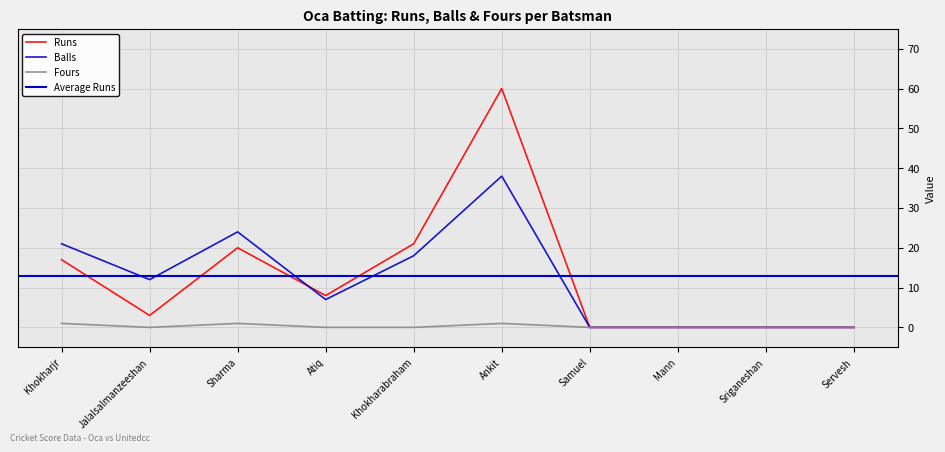

True or false: Fours and Balls cross at least once.

False